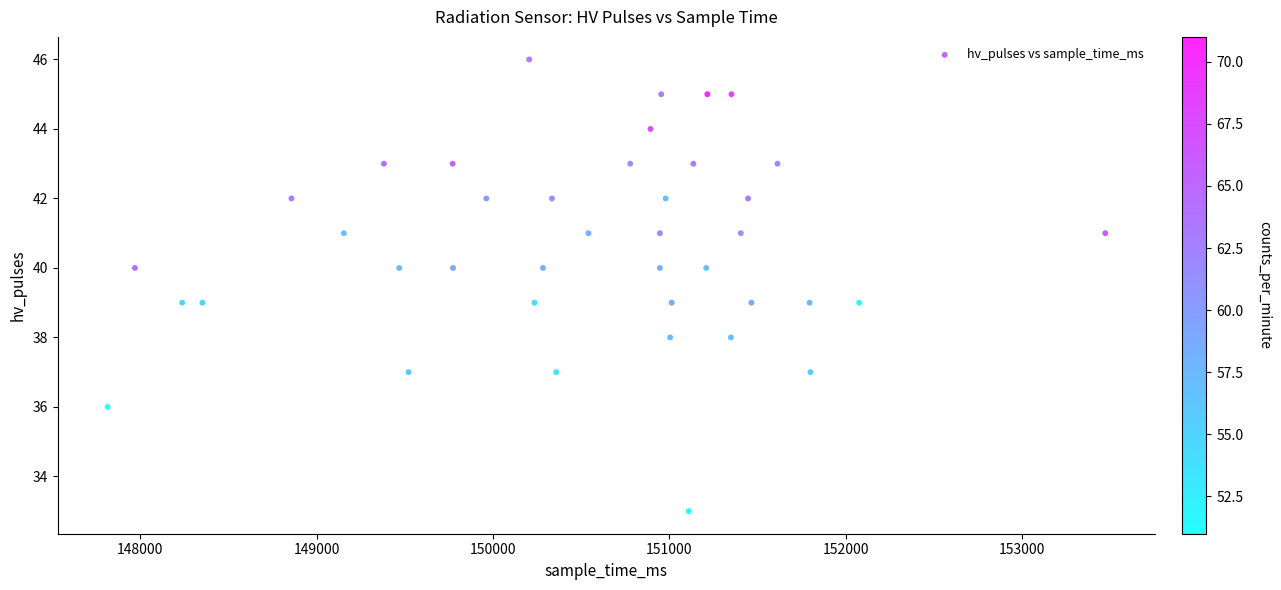

What is the range of Y values (max minus min)?

13